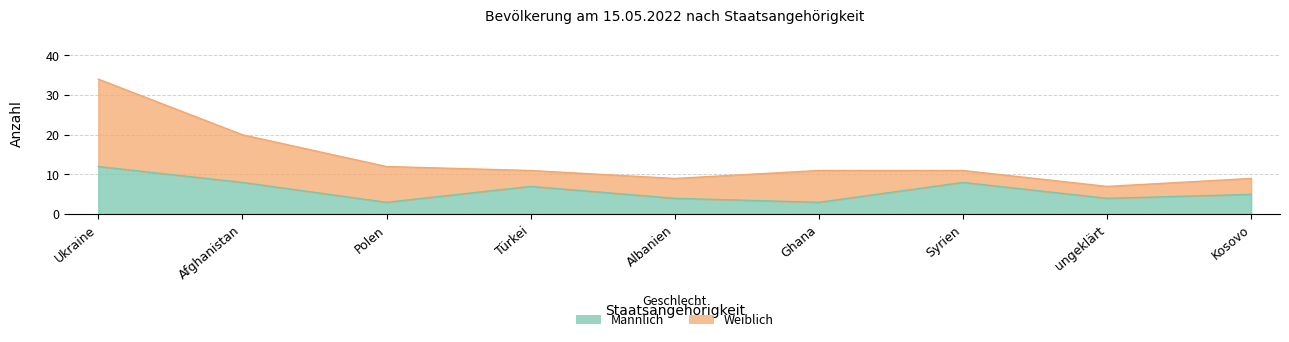

What is the label of the 3rd point from the right?

Syrien